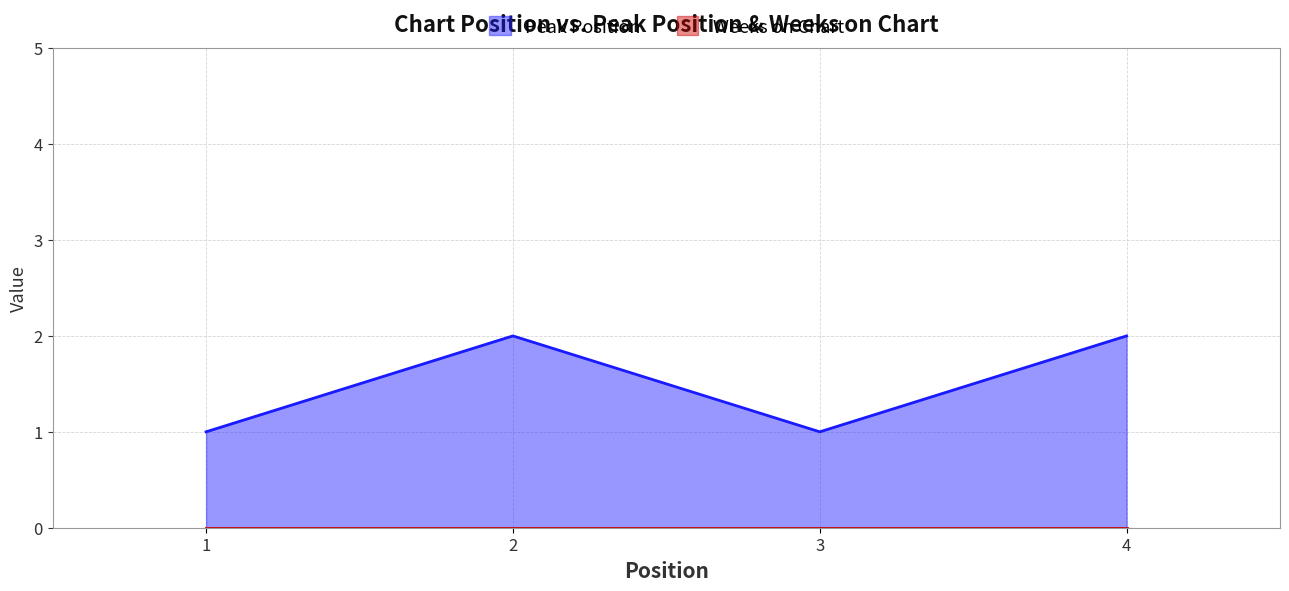

Rank the categories by value from highest to lowest.

2, 4, 1, 3